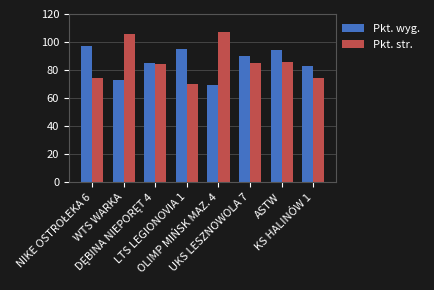

What are all the series names shown in the legend?

Pkt. wyg., Pkt. str.